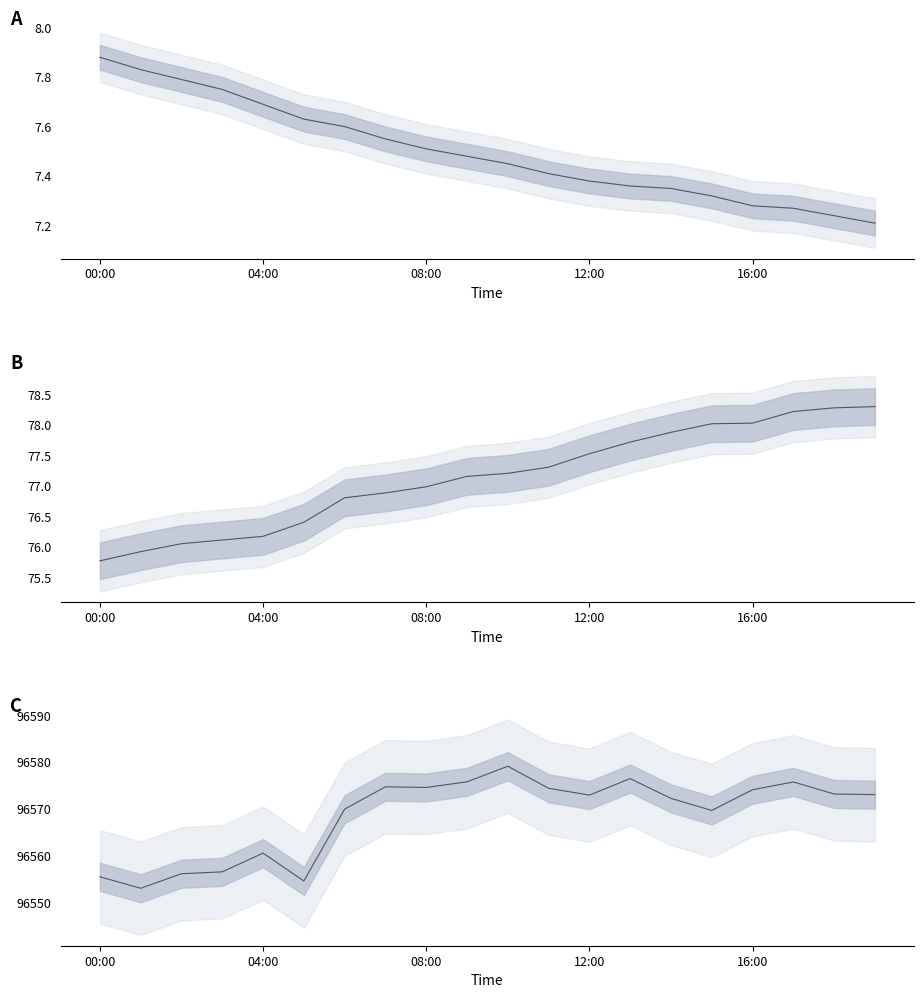

At how many categories does at least one series exceed 79125?

20